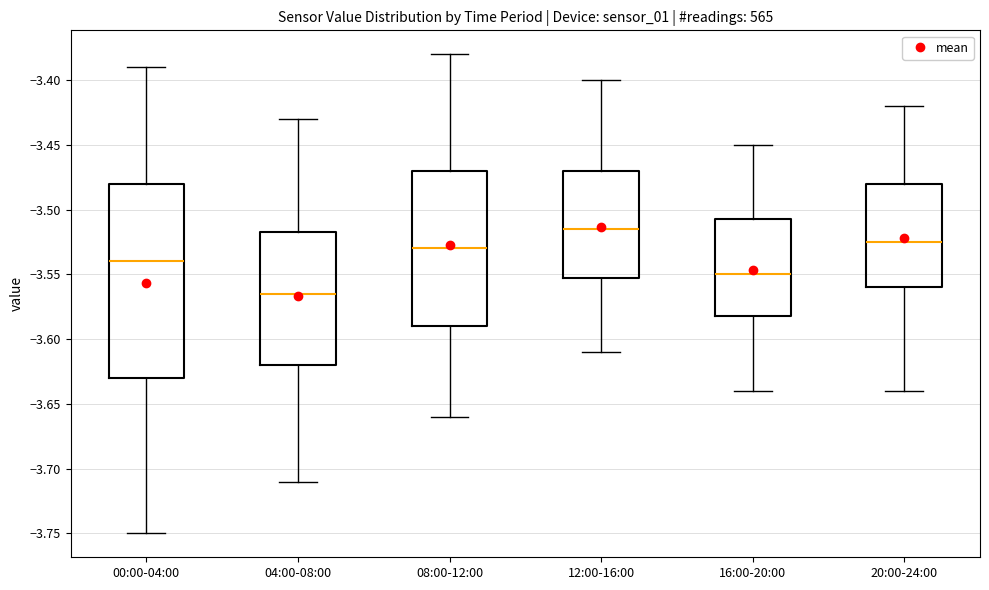

Reading left to right, read every box against the y-axis: the position of its median line, the range the box covers, and the ends of its whiskers. The values are not printed on the chart, so give them approximately, as read against the axis.

00:00-04:00: median -3.540, box -3.630 to -3.480, whiskers -3.750 to -3.390
04:00-08:00: median -3.565, box -3.620 to -3.515, whiskers -3.710 to -3.430
08:00-12:00: median -3.530, box -3.590 to -3.470, whiskers -3.660 to -3.380
12:00-16:00: median -3.515, box -3.550 to -3.470, whiskers -3.610 to -3.400
16:00-20:00: median -3.550, box -3.580 to -3.505, whiskers -3.640 to -3.450
20:00-24:00: median -3.525, box -3.560 to -3.480, whiskers -3.640 to -3.420